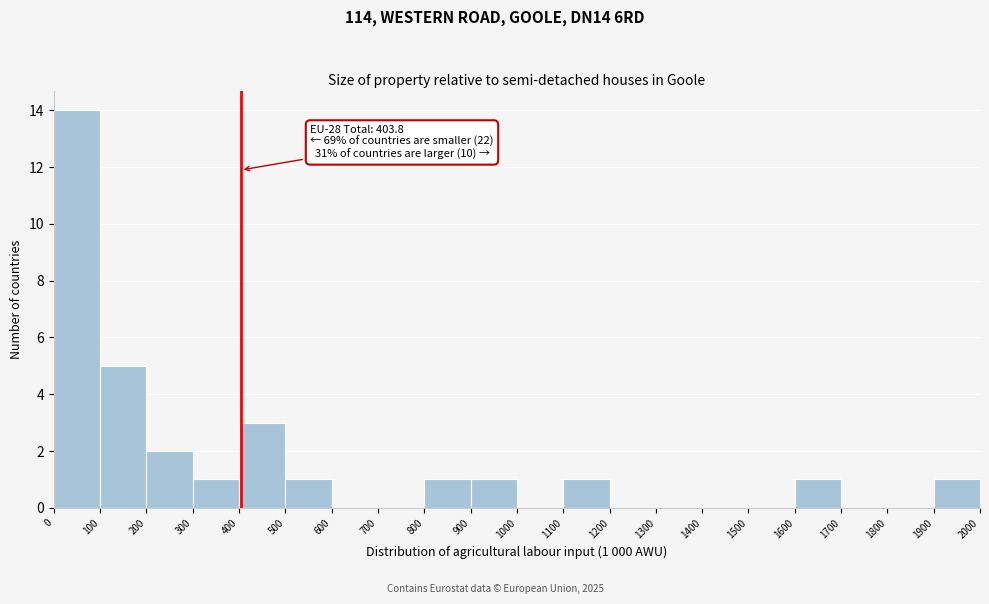

Which range on the x-axis has the tallest bar?

0 to 100